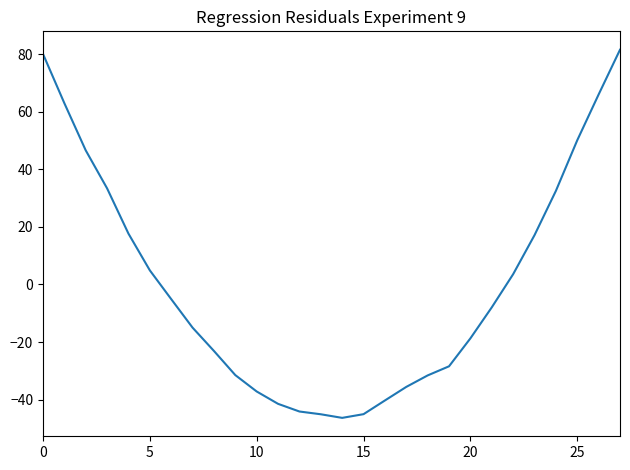

True or false: there are more than 2 points higher than both neighbors.

False